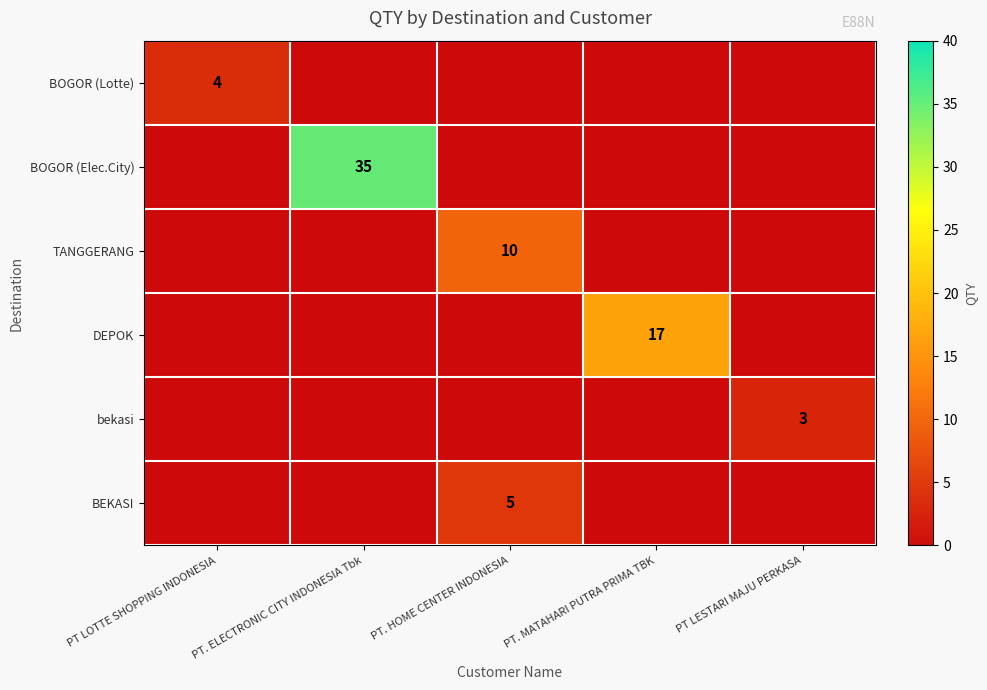

What is the spread (max minus min) of values at PT. MATAHARI PUTRA PRIMA TBK?

17